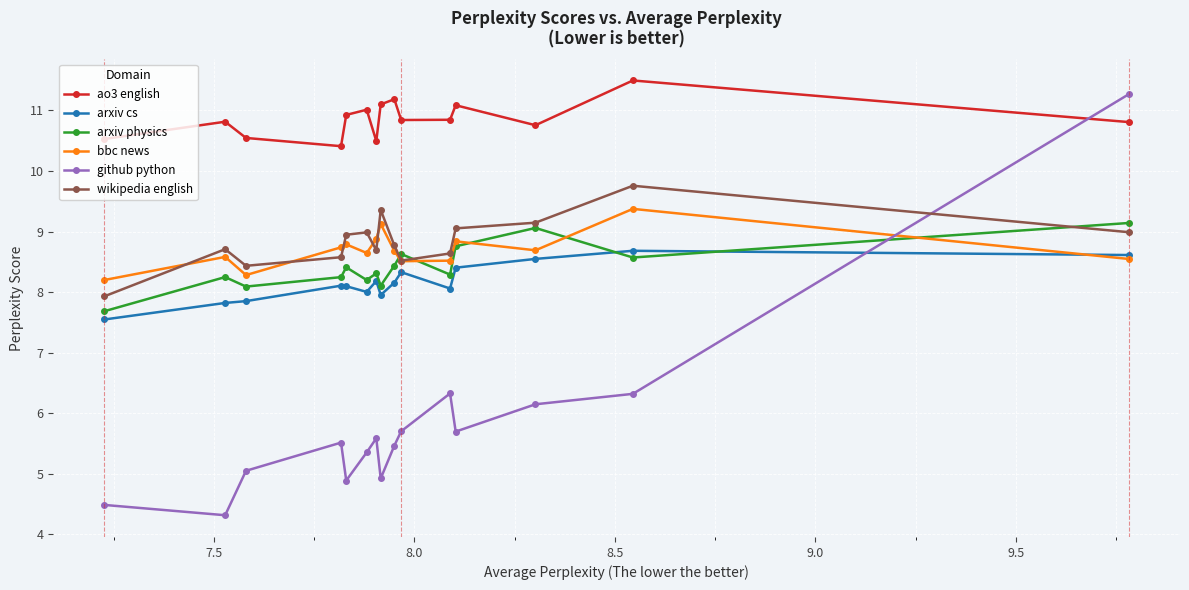

Which series has the largest range (max minus min)?

github python